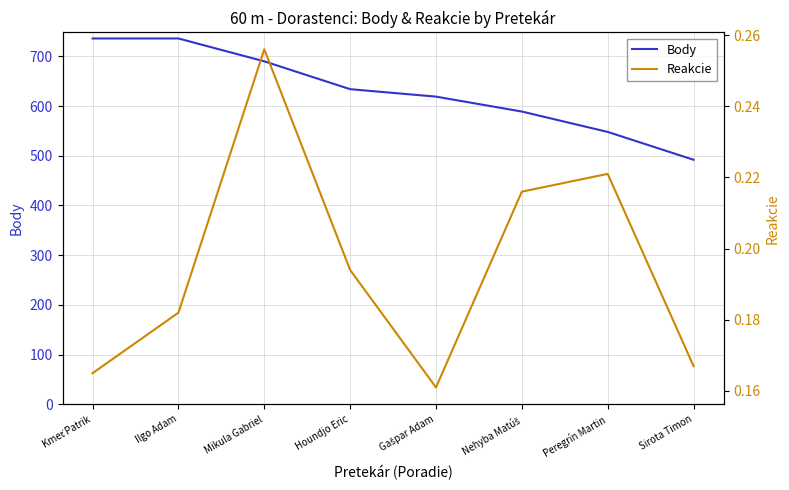

True or false: Reakcie and Body cross at least once.

False